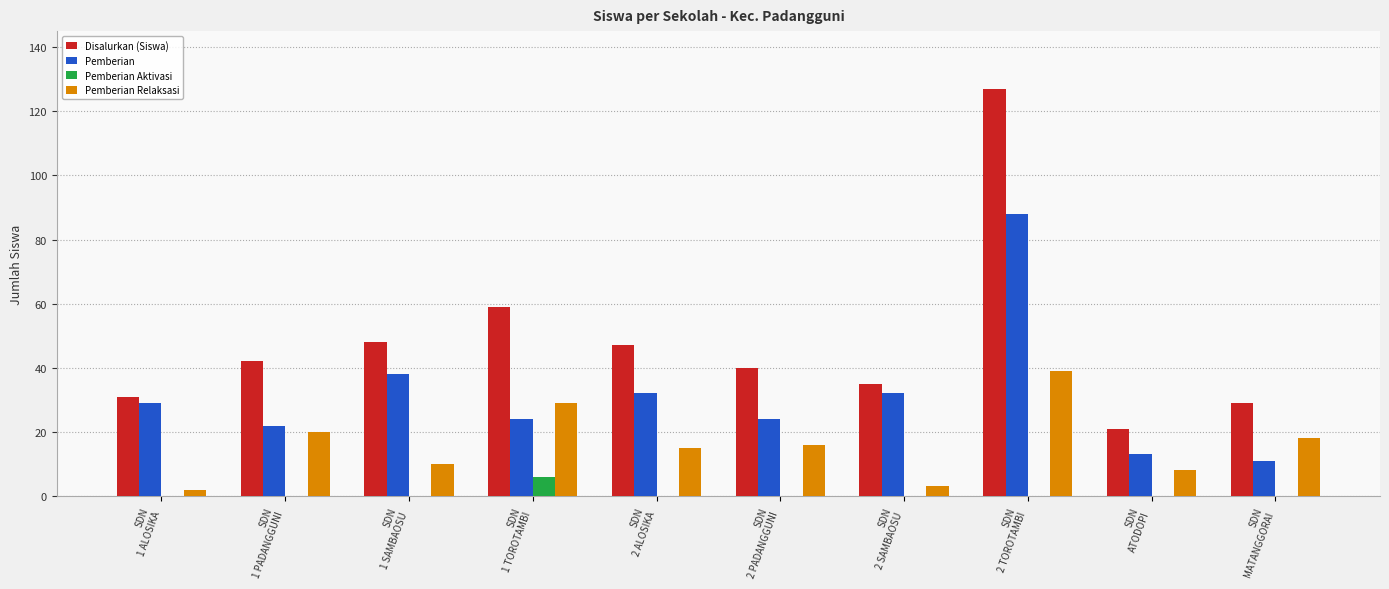

What is the greatest value displayed?

127